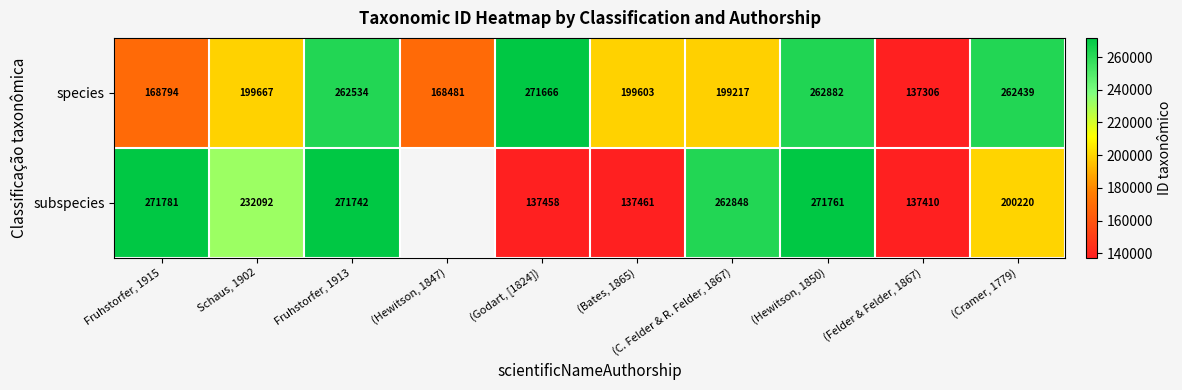

Count the number of categories in the chart.

10